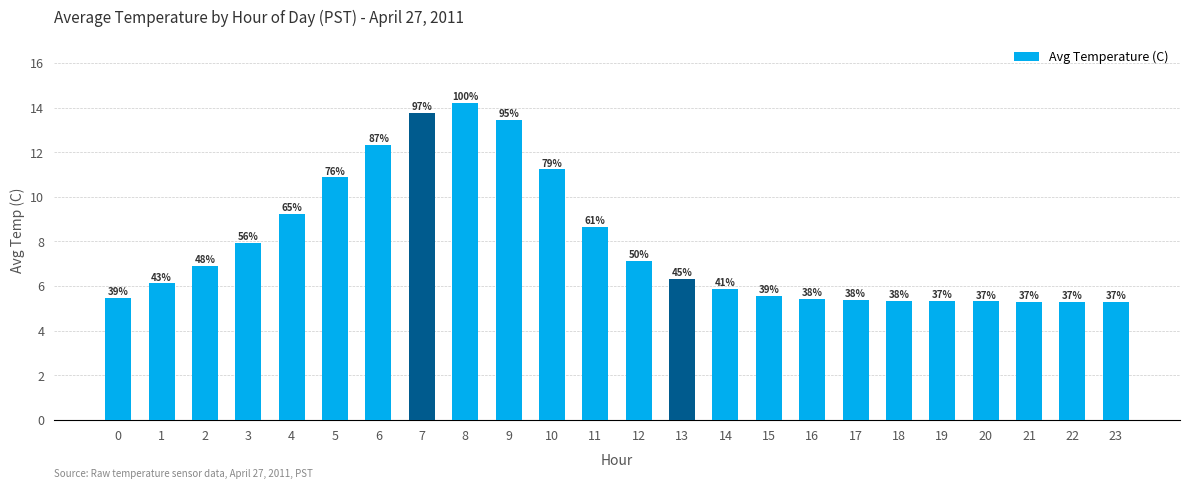

True or false: the data shows 5.4 at 16.

True